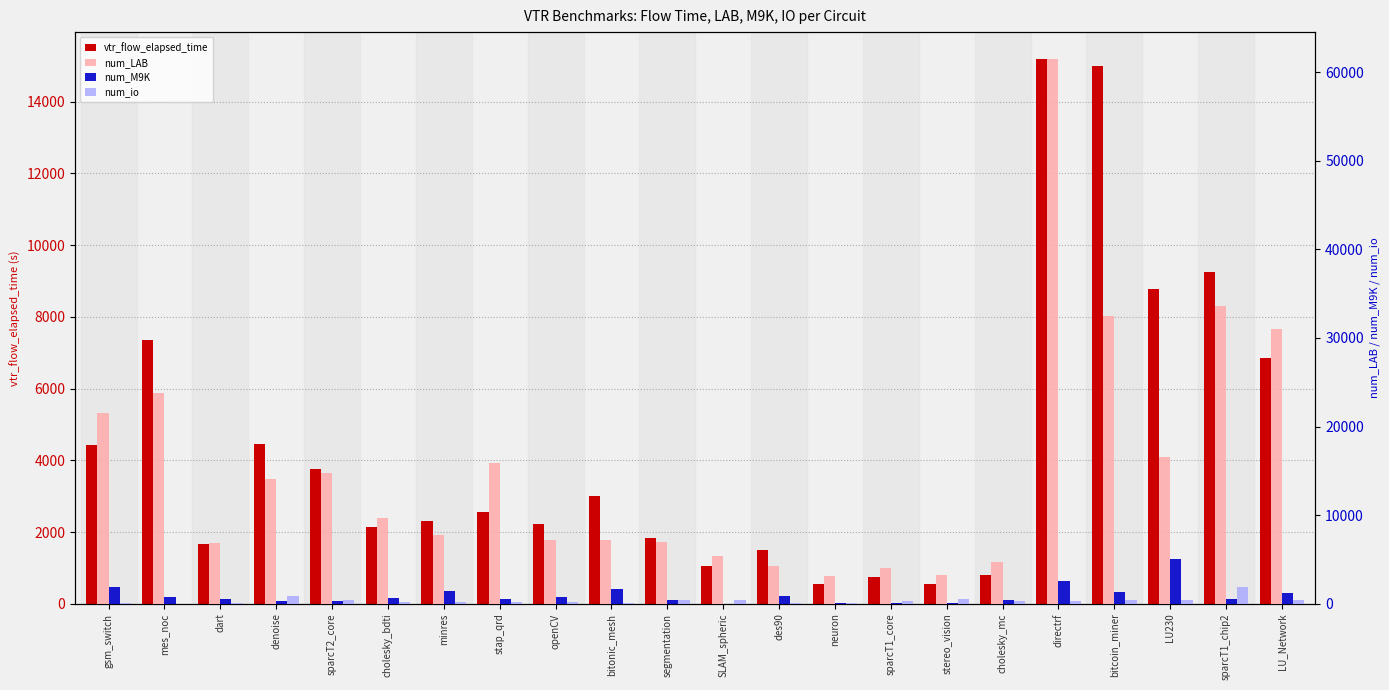

How many data points does each series have?

22